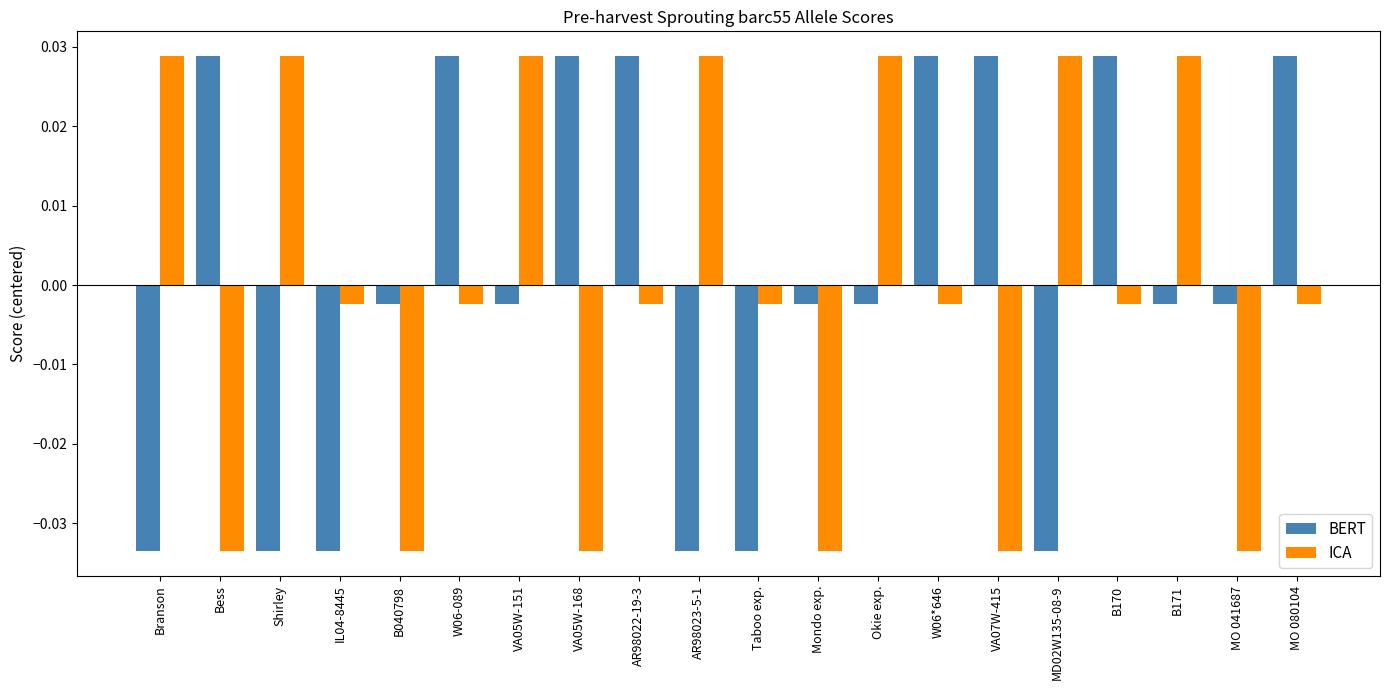

At how many categories does at least one series exceed 0?

15